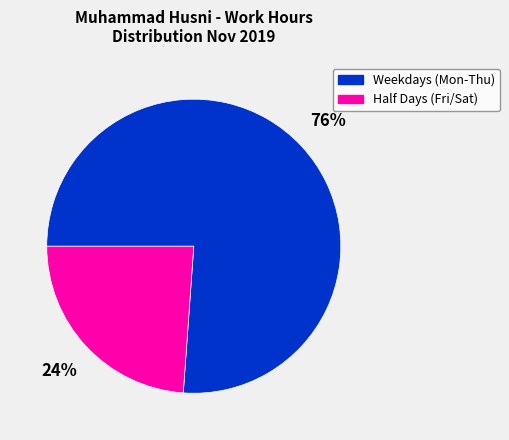

To the nearest percent, what is the average slice percentage?

50%